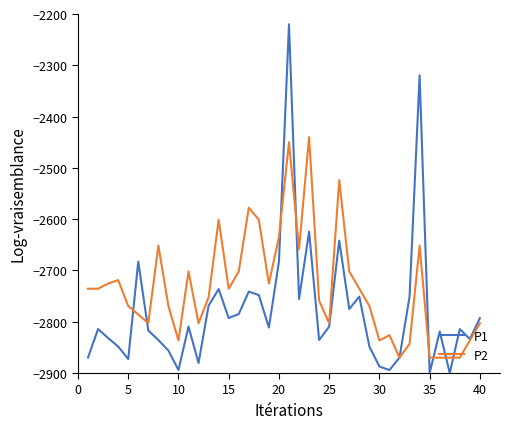

List the series in order of their overall mean, highest first.

P2, P1